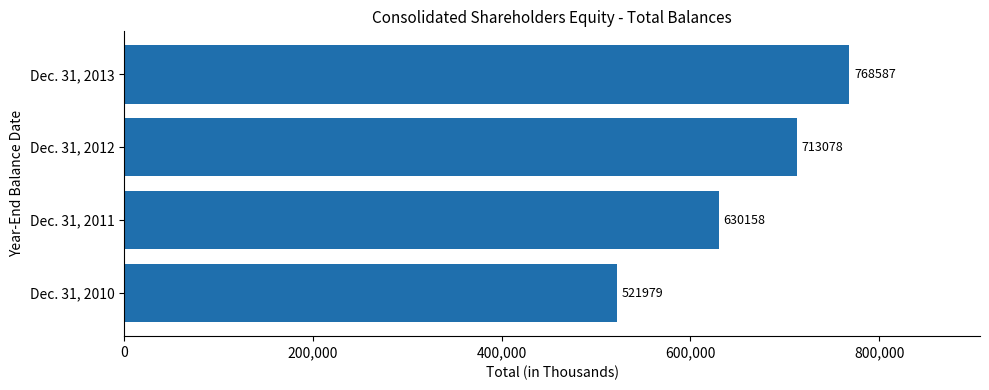

True or false: the data shows 713078 at Dec. 31, 2012.

True